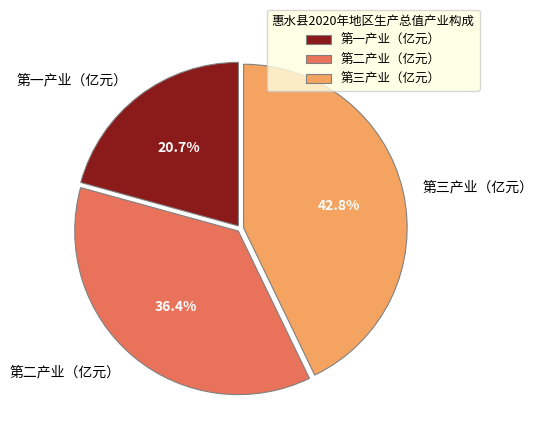

Rank the categories by value from lowest to highest.

第一产业（亿元）, 第二产业（亿元）, 第三产业（亿元）